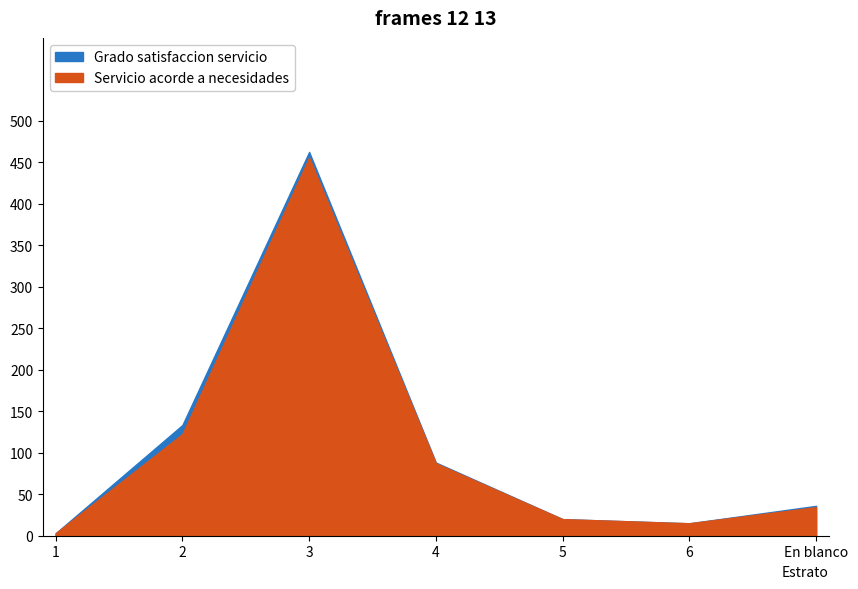

What is the label of the 6th point from the right?

2